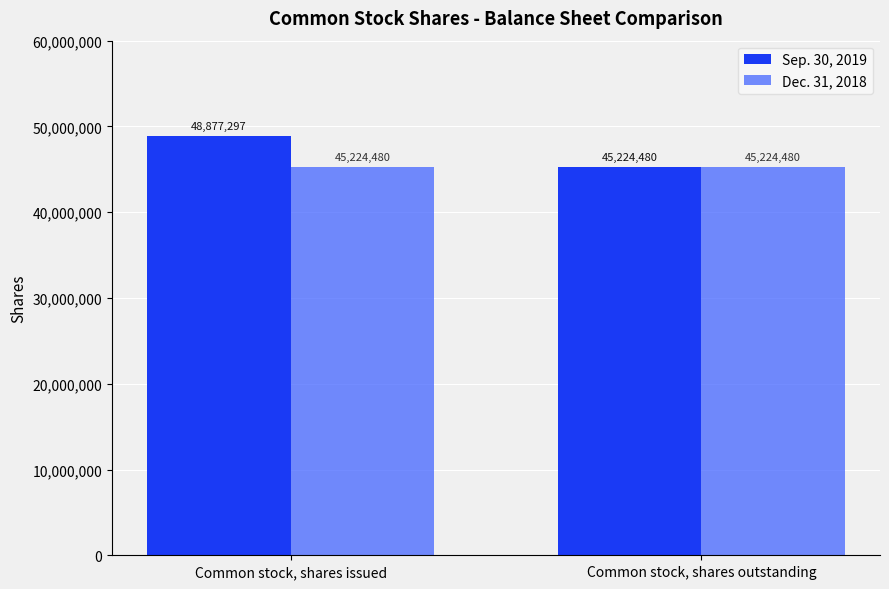

The value of Dec. 31, 2018 at Common stock, shares issued is 12105483. True or false?

False